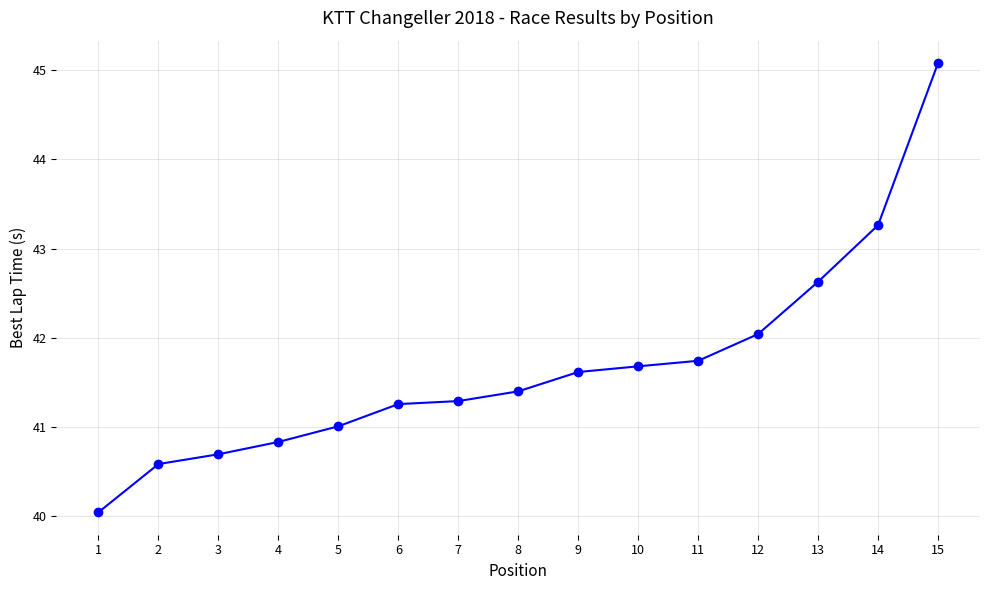

What is the value of the 3rd point from the left?

40.7